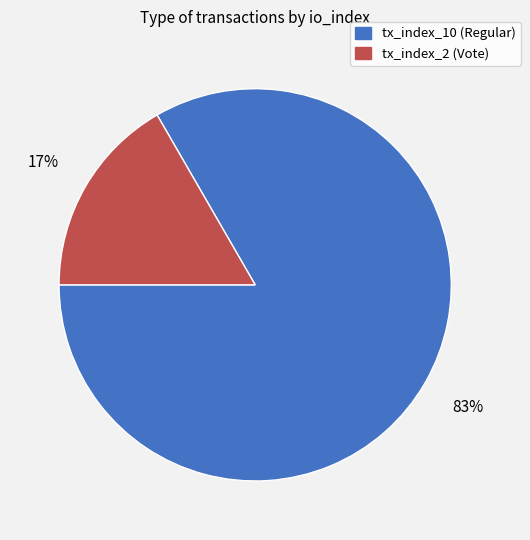

True or false: tx_index_2 (Vote) accounts for 9% of the total.

False